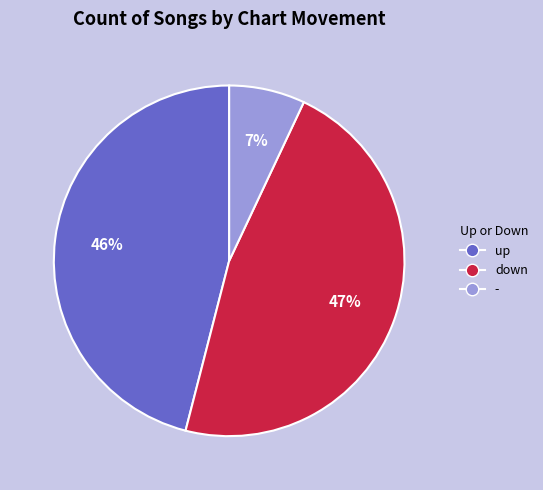

What is the smallest slice in the pie chart?

-